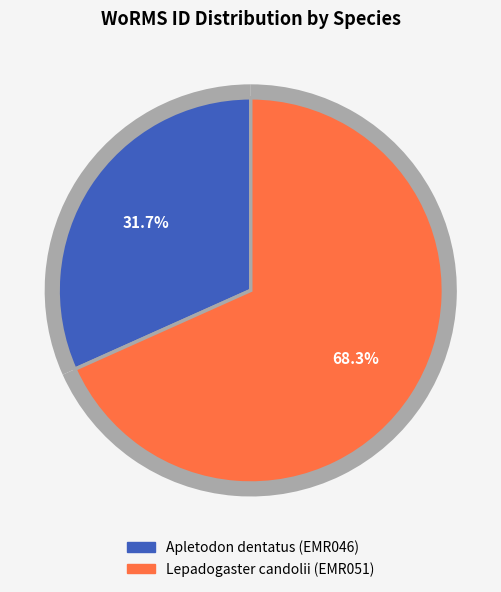

What is the ratio of the value at Apletodon dentatus (EMR046) to the value at Lepadogaster candolii (EMR051)?

0.5